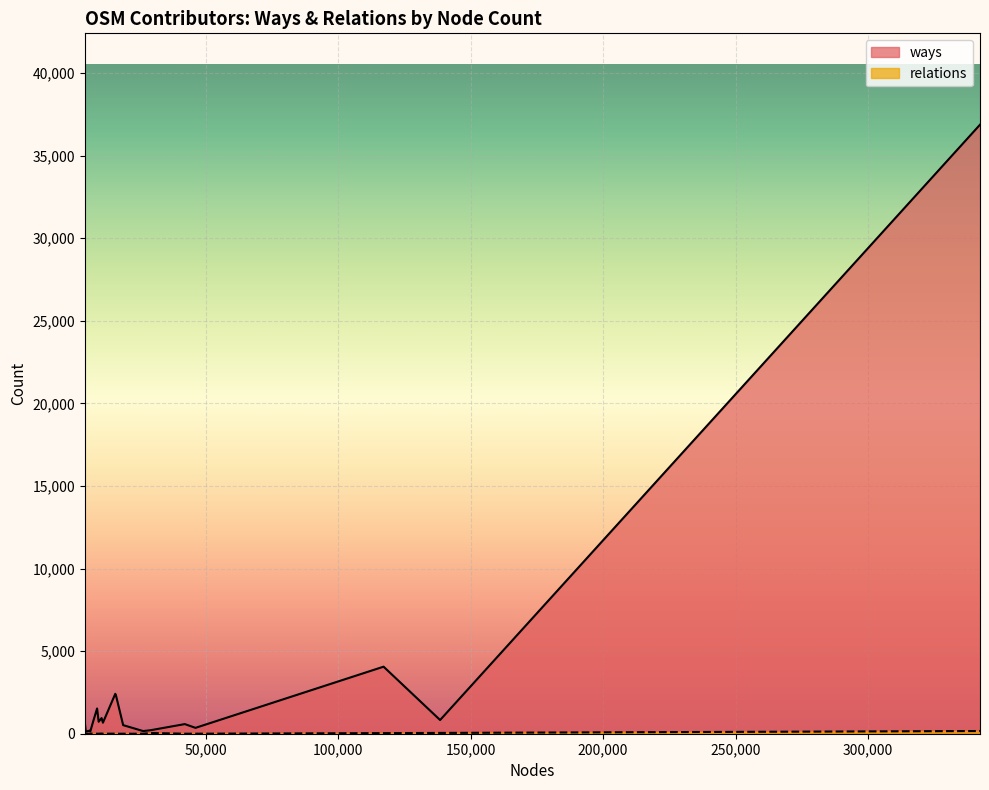

Which series has the widest spread of values?

ways